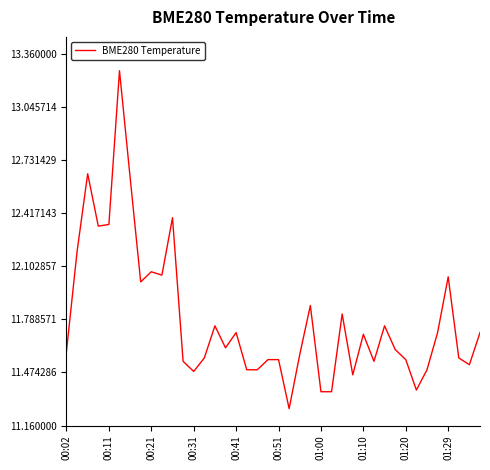

Does the chart have visible grid lines?

No